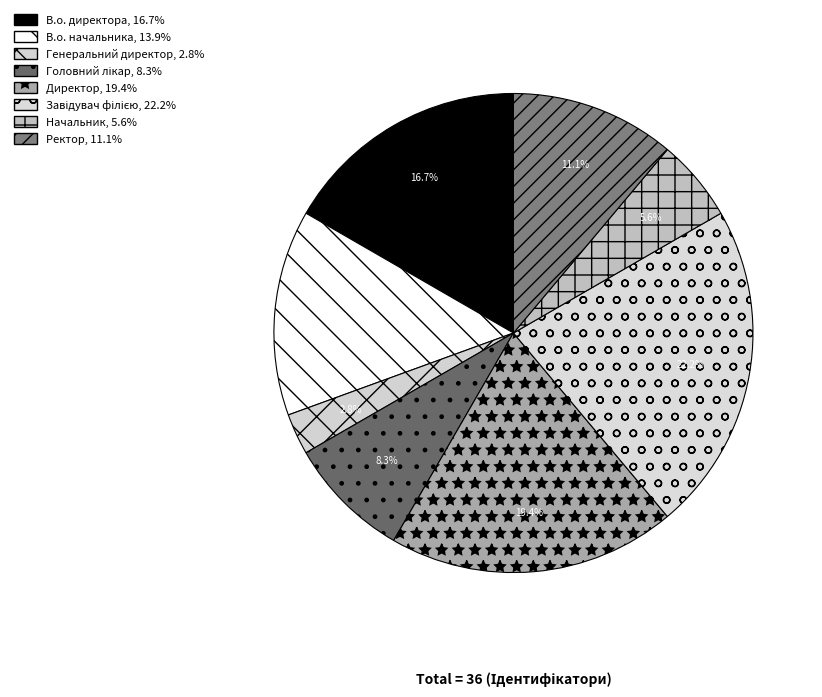

Count the number of slices in the pie.

8